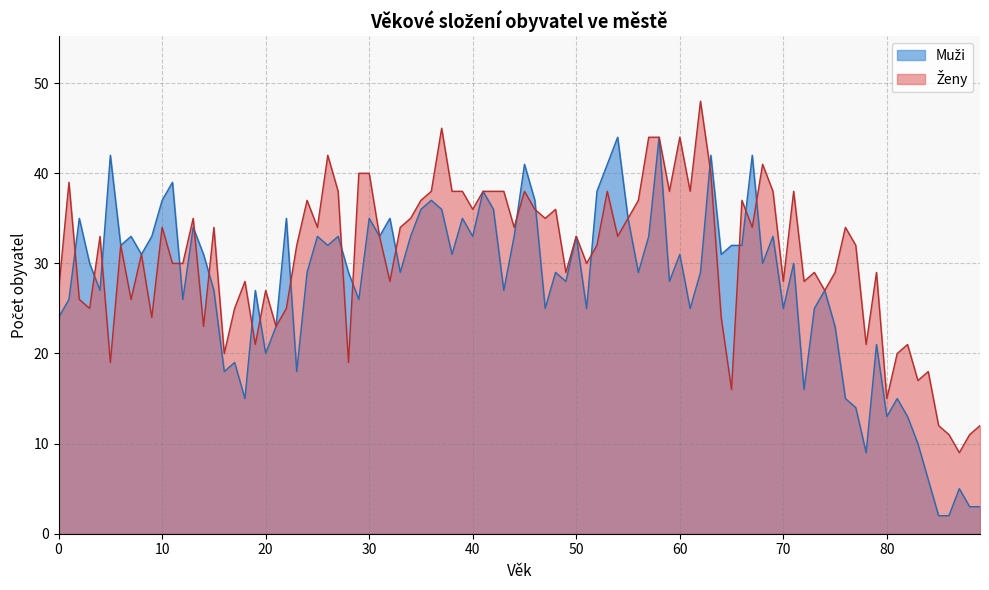

Rank the series at 9 from highest to lowest value.

Muži, Ženy